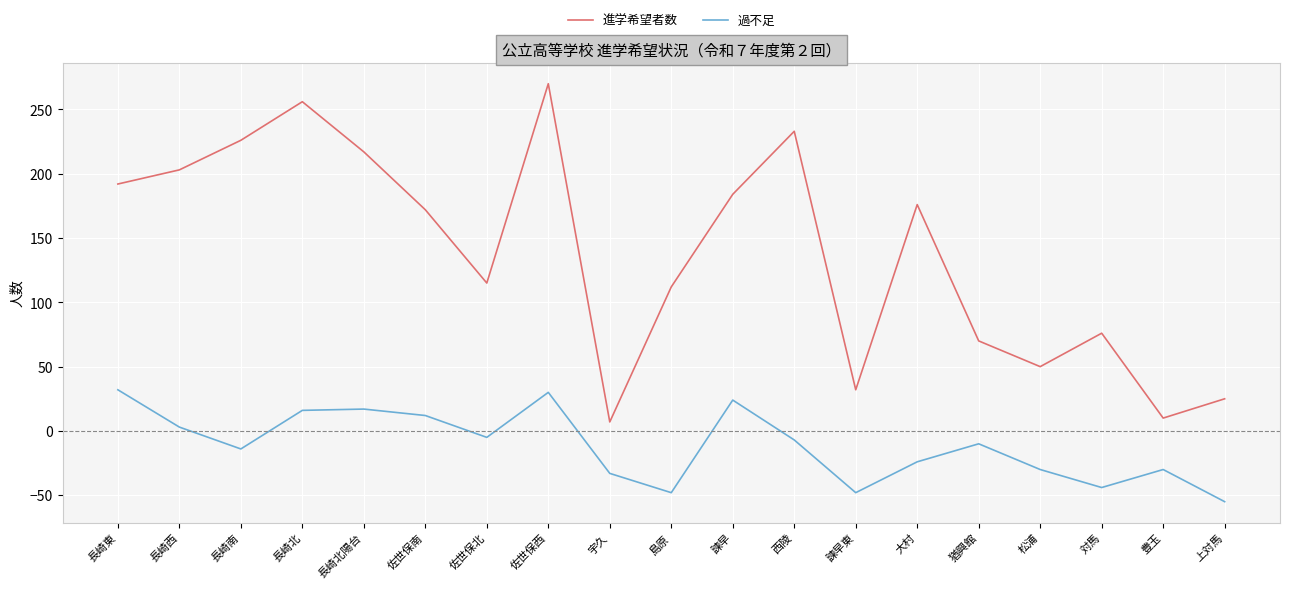

Which label corresponds to the largest value in the chart?

佐世保西